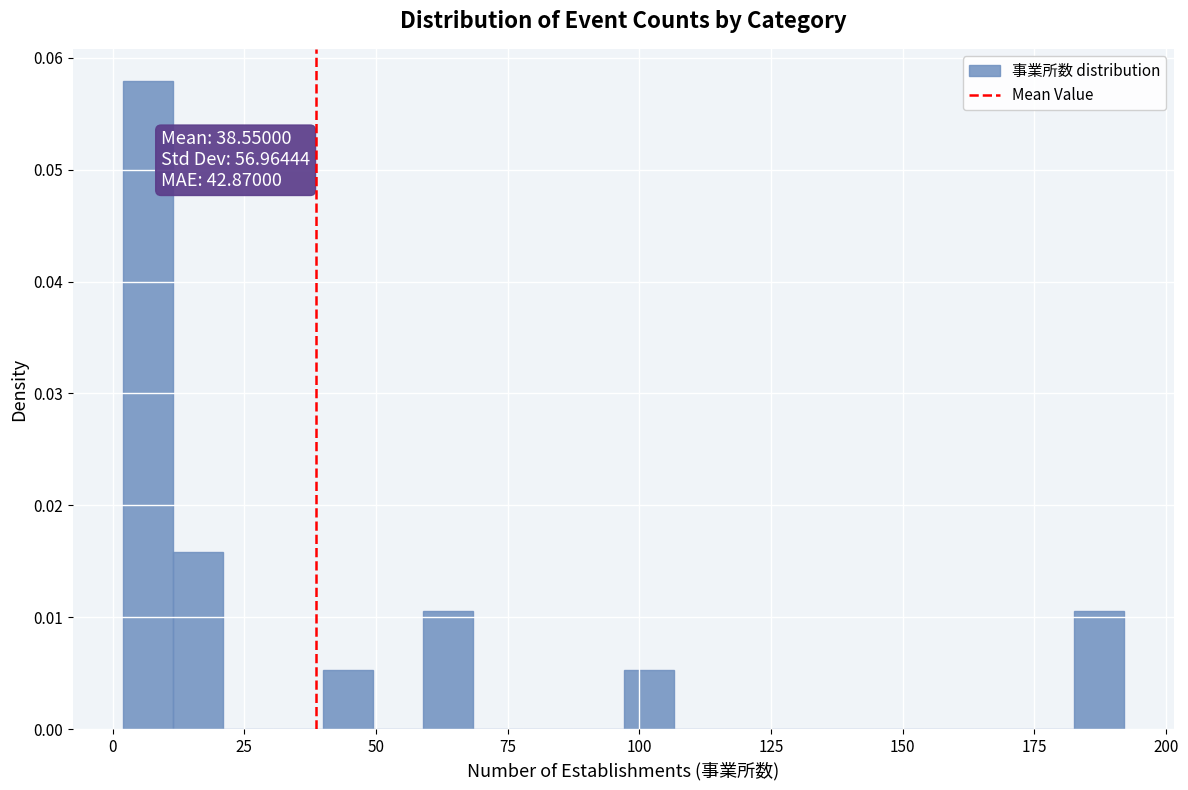

Around what value on the x-axis is the tallest bar? Give the approximate position of its centre, as read against the axis.

5